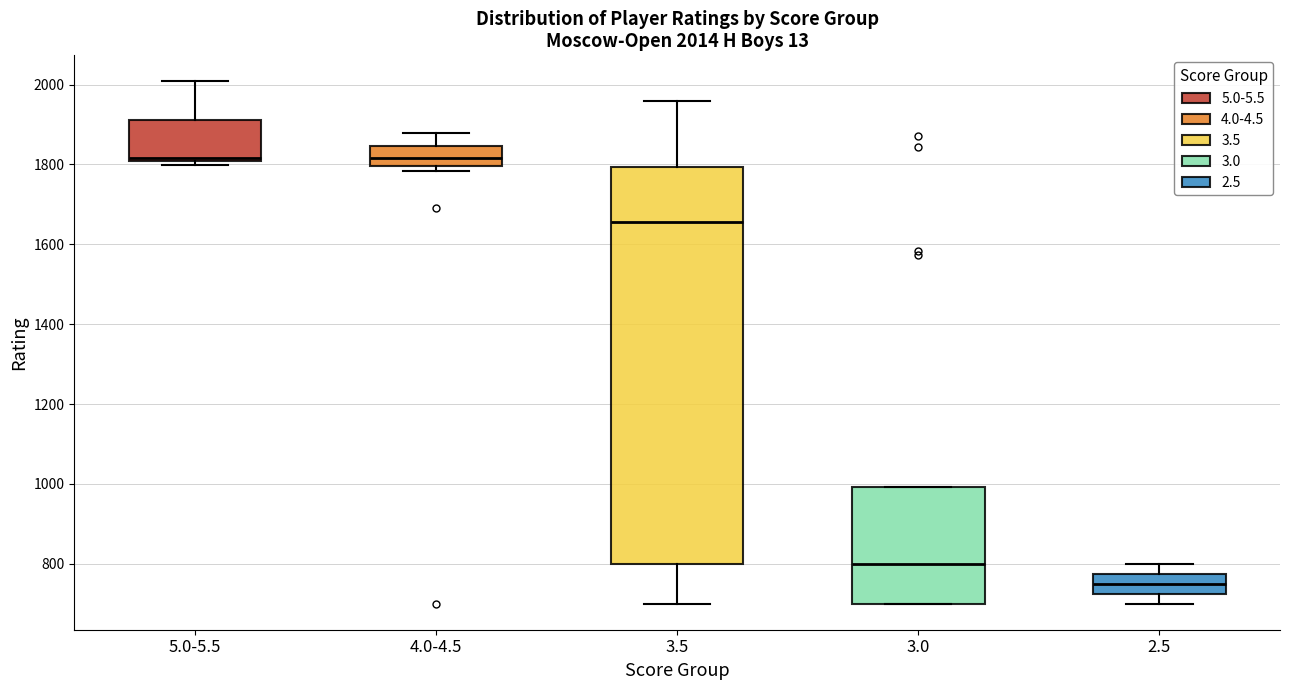

Which box is the tallest, from its lower edge to its upper edge?

3.5